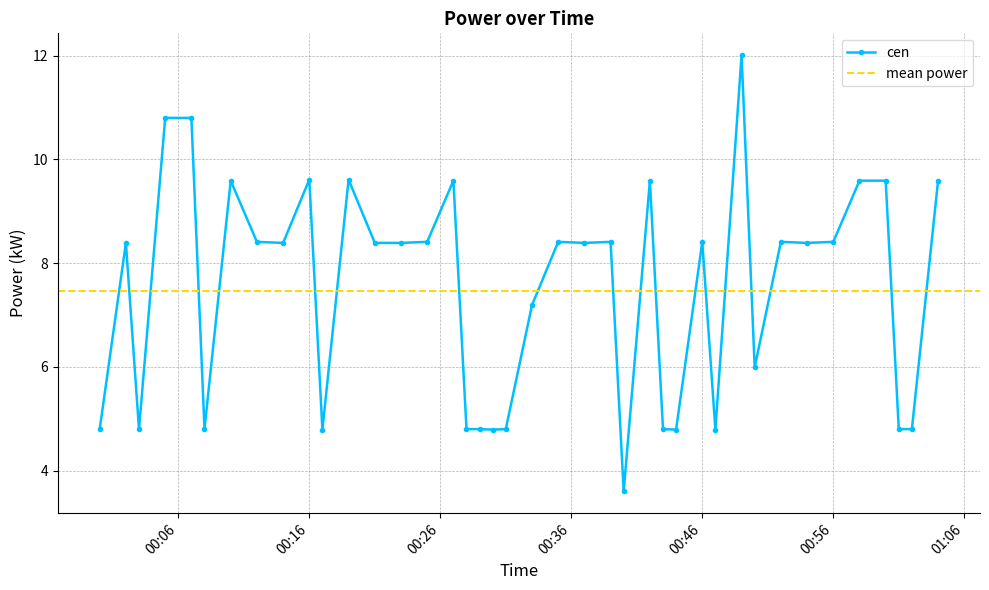

Does the chart have visible grid lines?

Yes